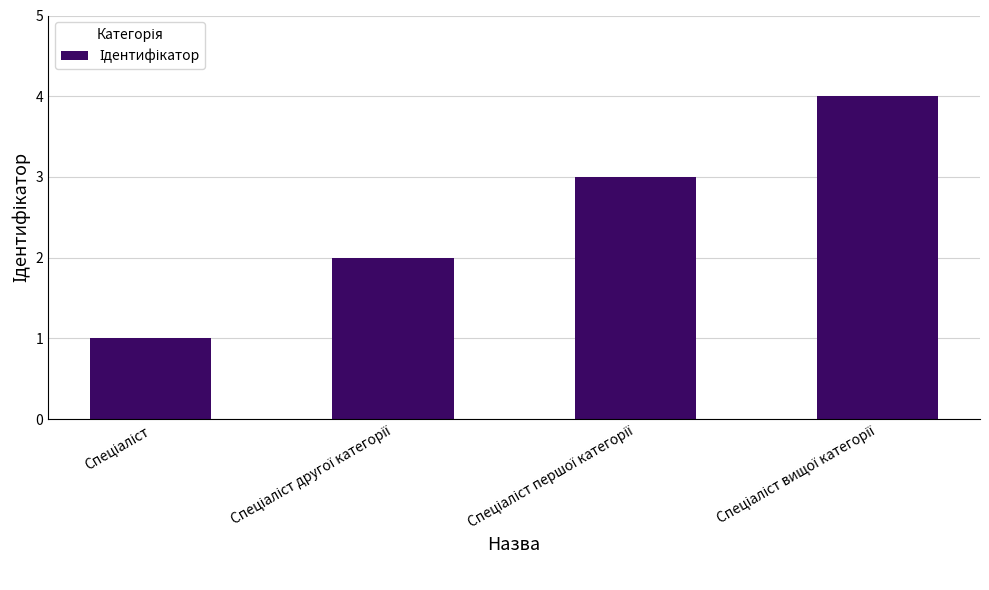

How many data points are less than 3?

2